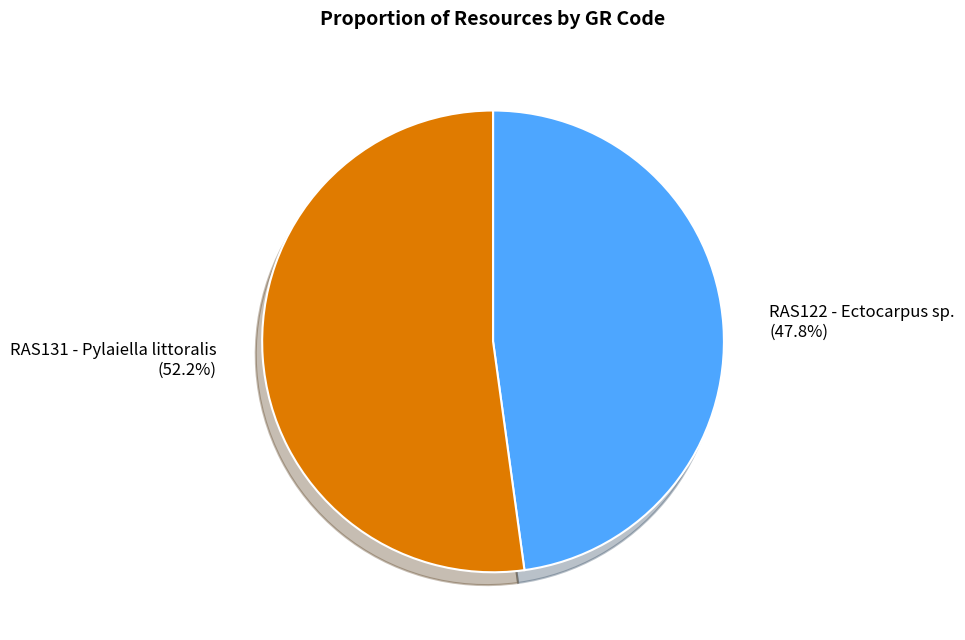

Does any single category account for the majority?

Yes